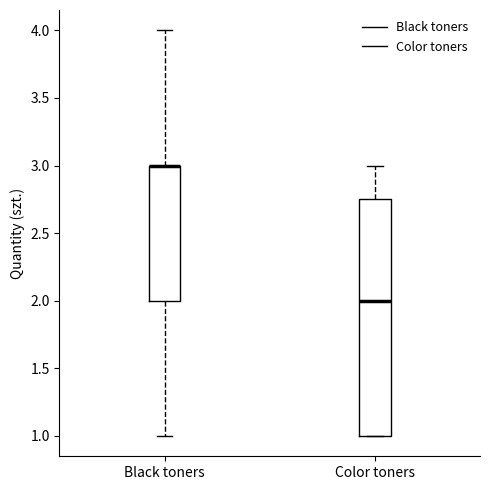

Reading left to right, read every box against the y-axis: the position of its median line, the range the box covers, and the ends of its whiskers. The values are not printed on the chart, so give them approximately, as read against the axis.

Black toners: median 3.00 (drawn on the box's upper edge), box 2.00 to 3.00, whiskers 1.00 to 4.00
Color toners: median 2.00, box 1.00 to 2.75, whiskers 1.00 to 3.00